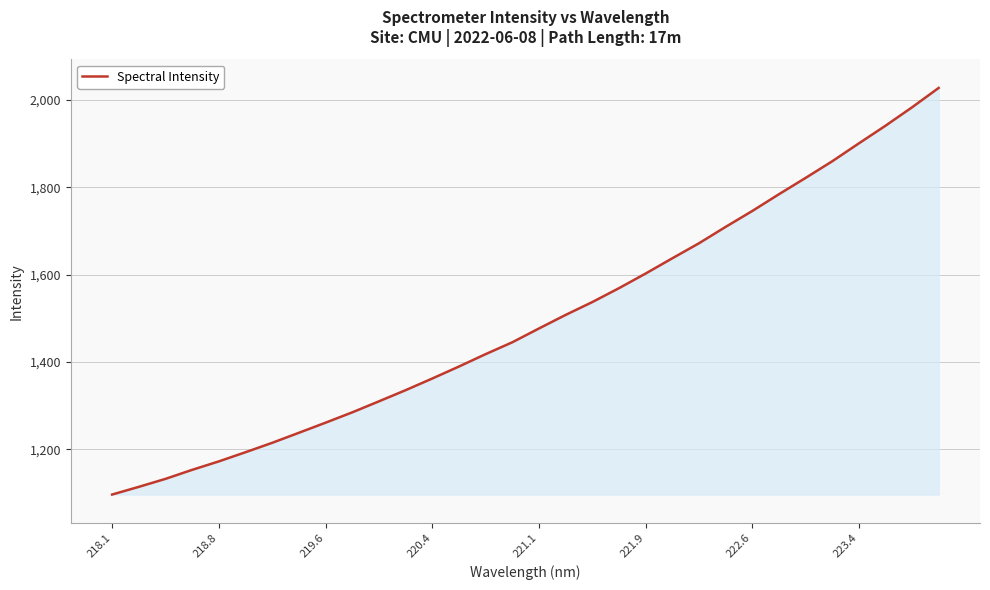

What is the difference between the maximum and minimum values?

931.5